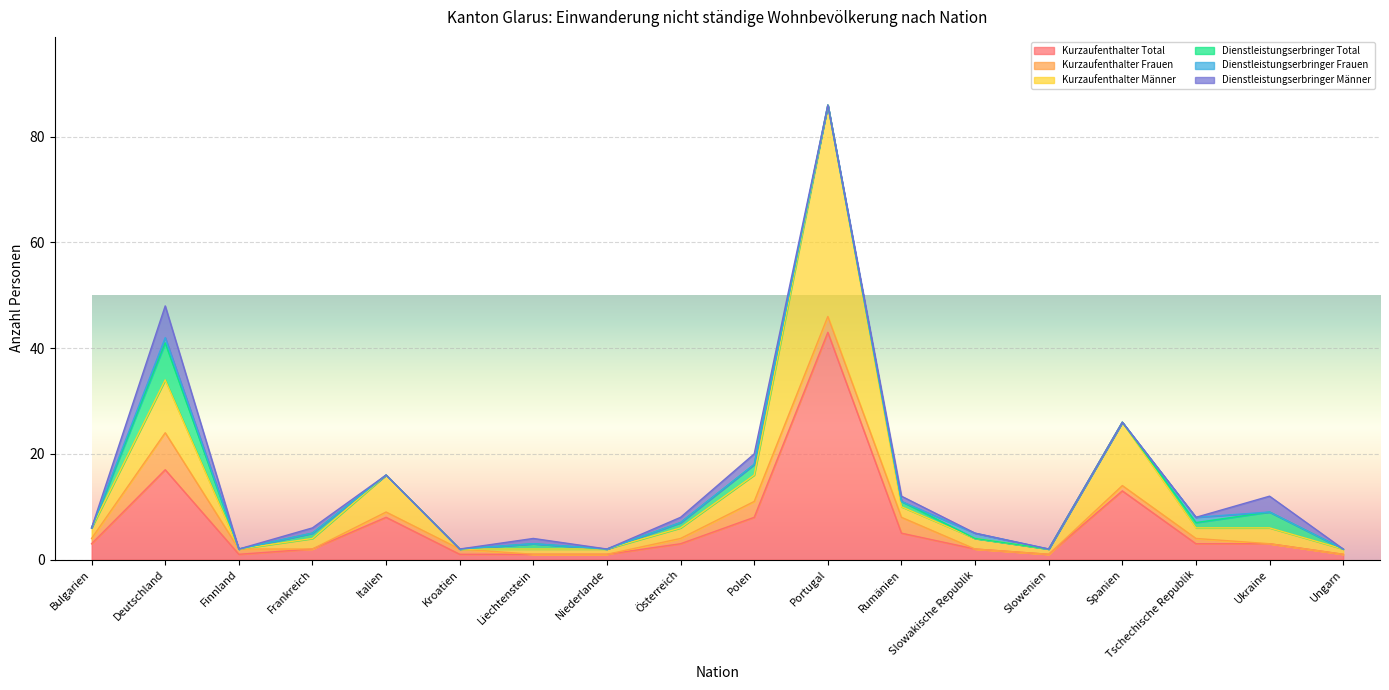

List the labels in order of Dienstleistungserbringer Total value, smallest first.

Bulgarien, Finnland, Italien, Kroatien, Niederlande, Portugal, Slowakische Republik, Slowenien, Spanien, Ungarn, Frankreich, Liechtenstein, Österreich, Rumänien, Tschechische Republik, Polen, Ukraine, Deutschland